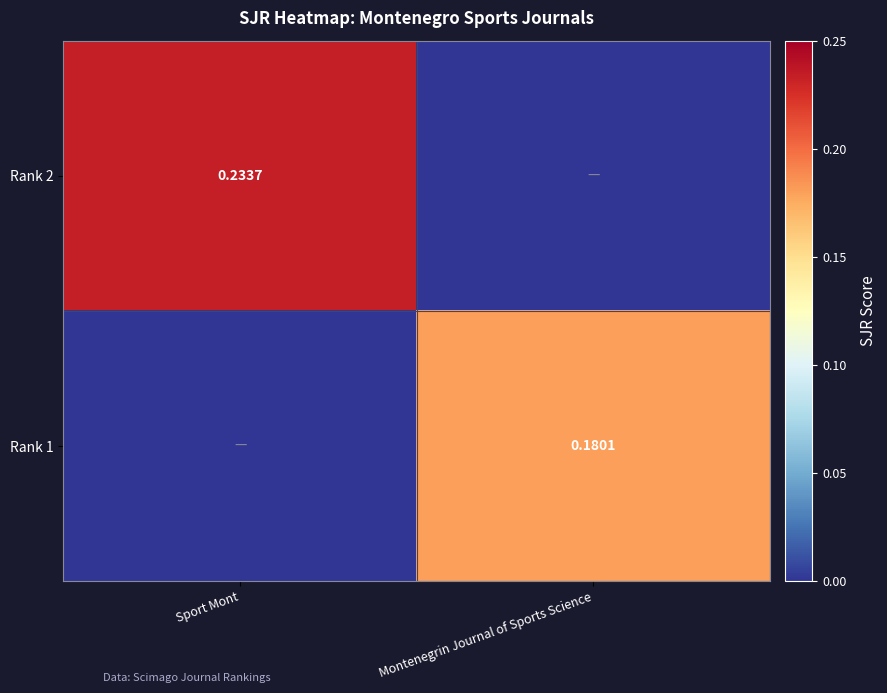

Is it true that Rank 1 equals 0.1 at Montenegrin Journal of Sports Science?

False